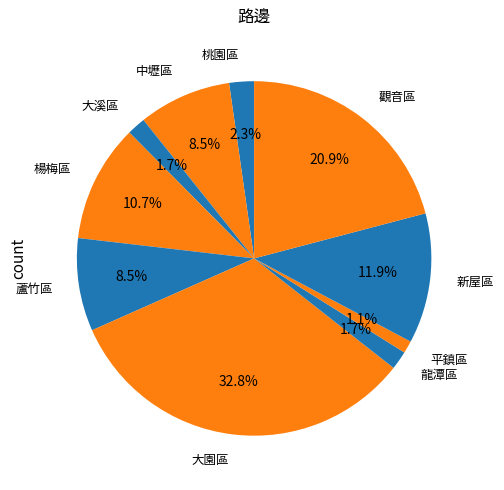

Count the number of slices in the pie.

10